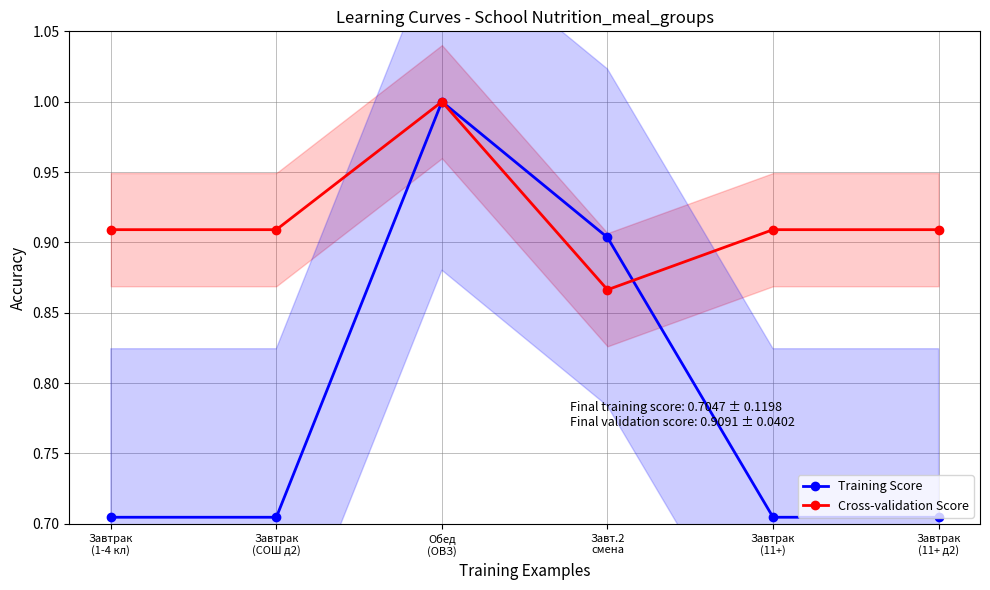

Reading left to right, list all the values displayed in this chart.

Training Score: 0.7	0.7	1.0	0.9	0.7	0.7
Cross-validation Score: 0.9	0.9	1.0	0.9	0.9	0.9